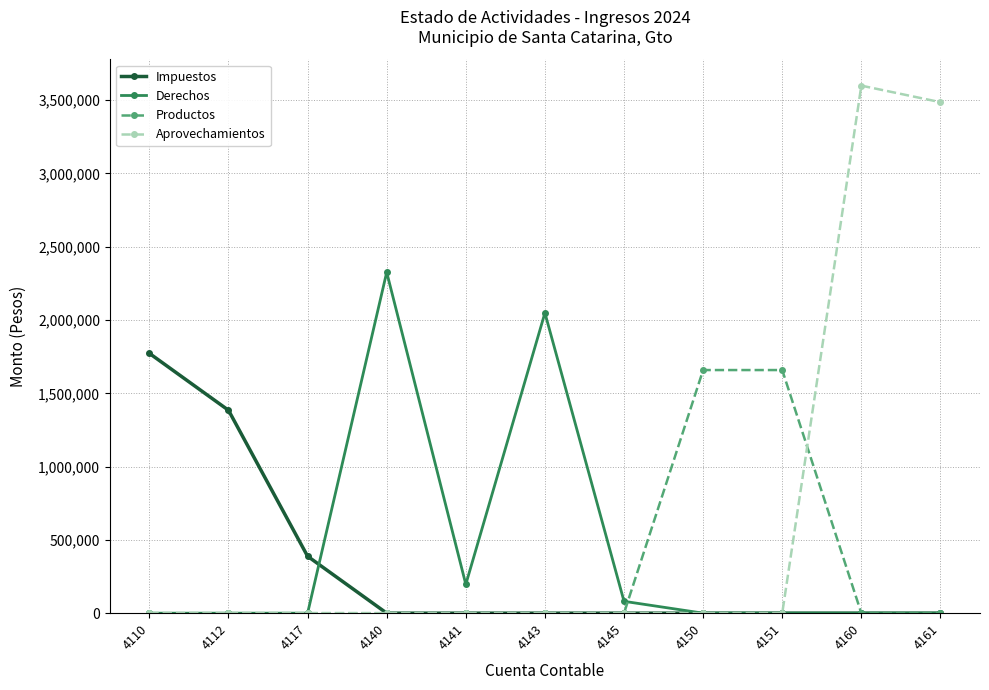

What is the spread (max minus min) of values at 4110?

1772662.4